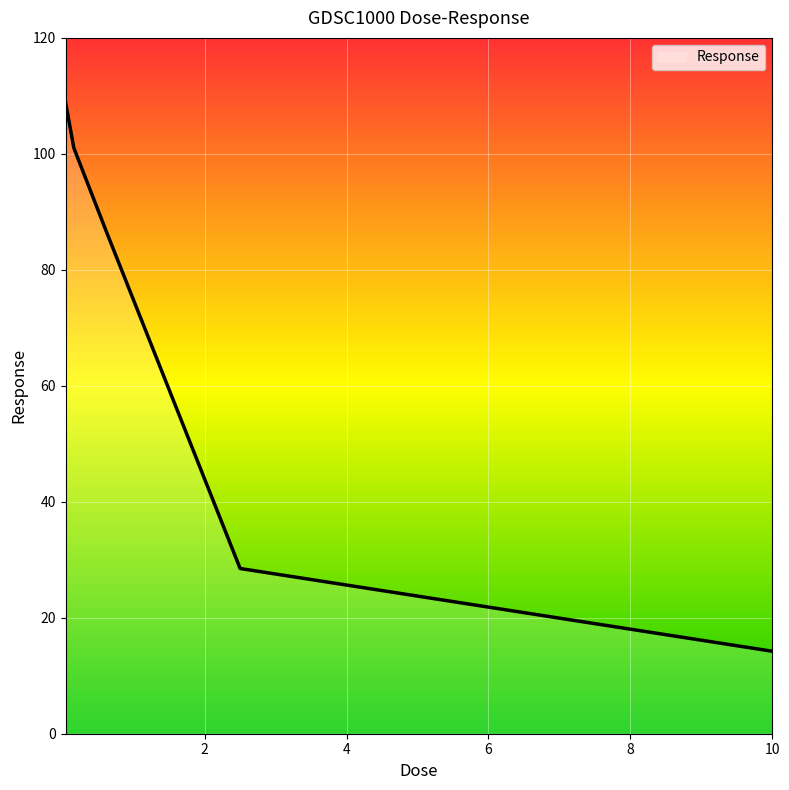

What is the average value?

67.8